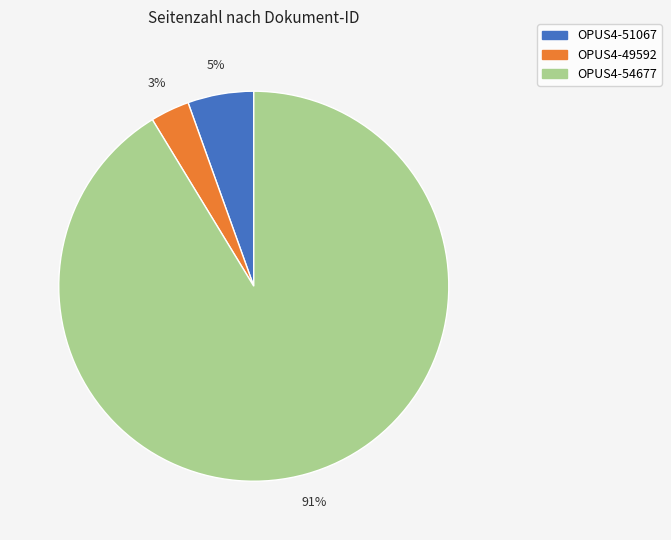

Does OPUS4-51067 account for over 50% of the chart?

No